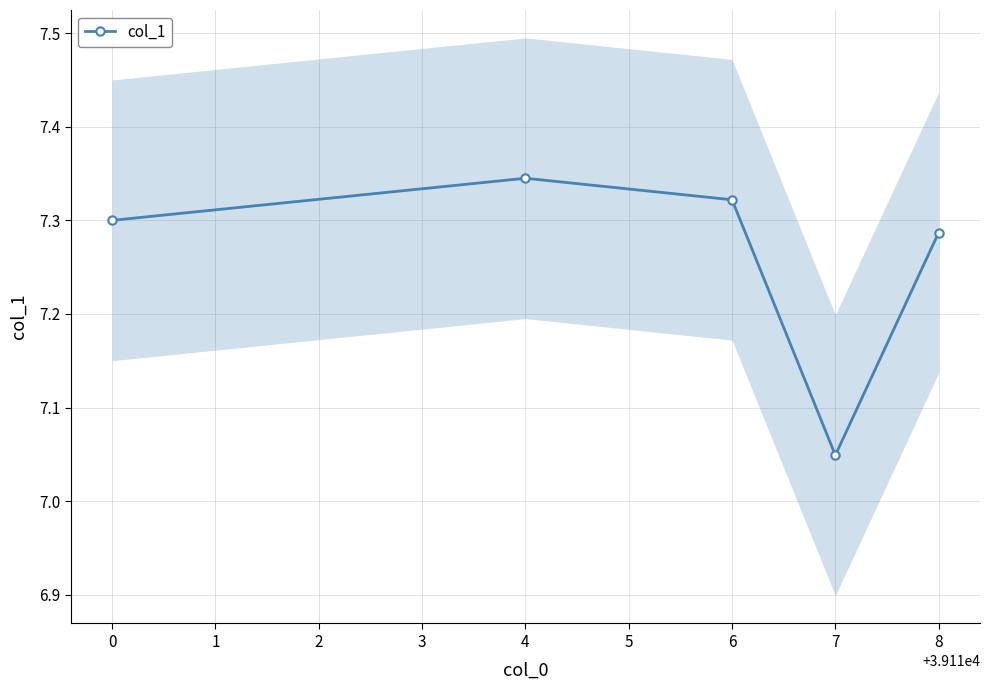

True or false: col_1 has a value of 2.5 at 7.

False